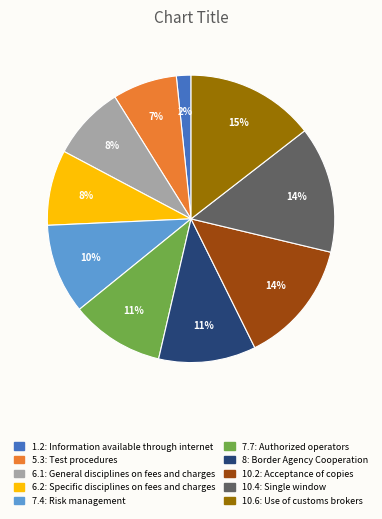

What is the smallest slice in the pie chart?

1.2